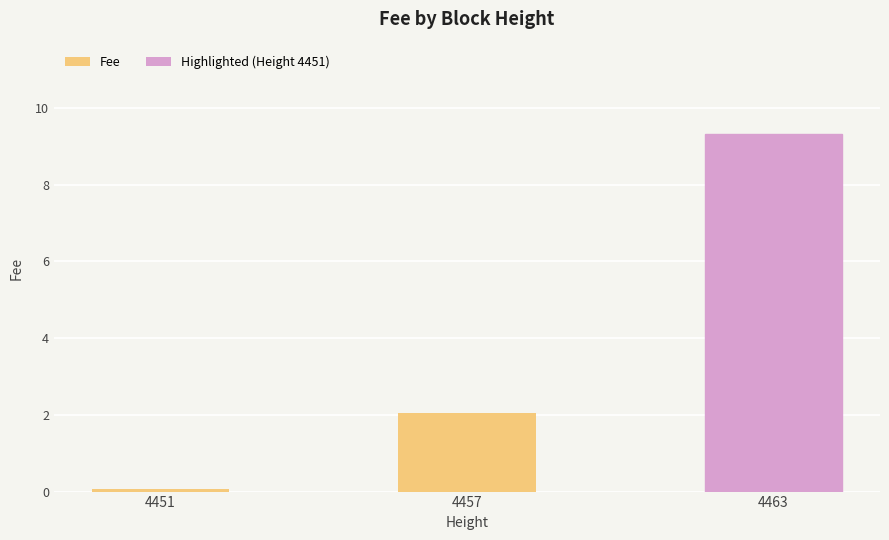

Is it true that the value at 4457 is 2.1?

True